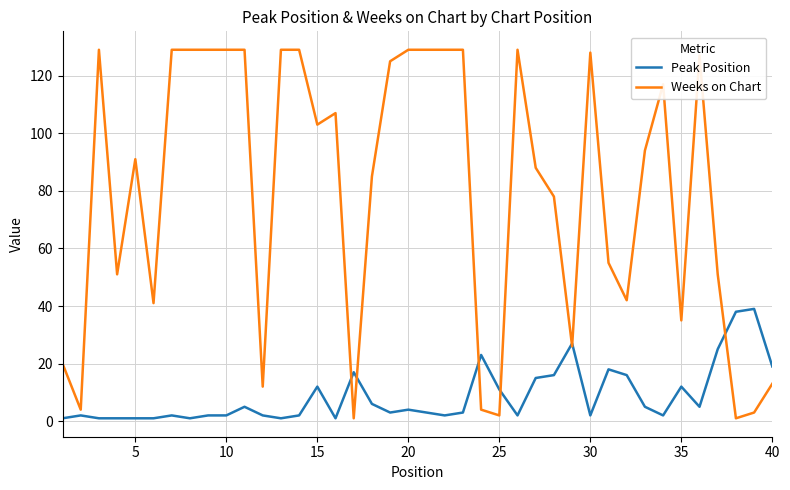

Which series has the widest spread of values?

Weeks on Chart